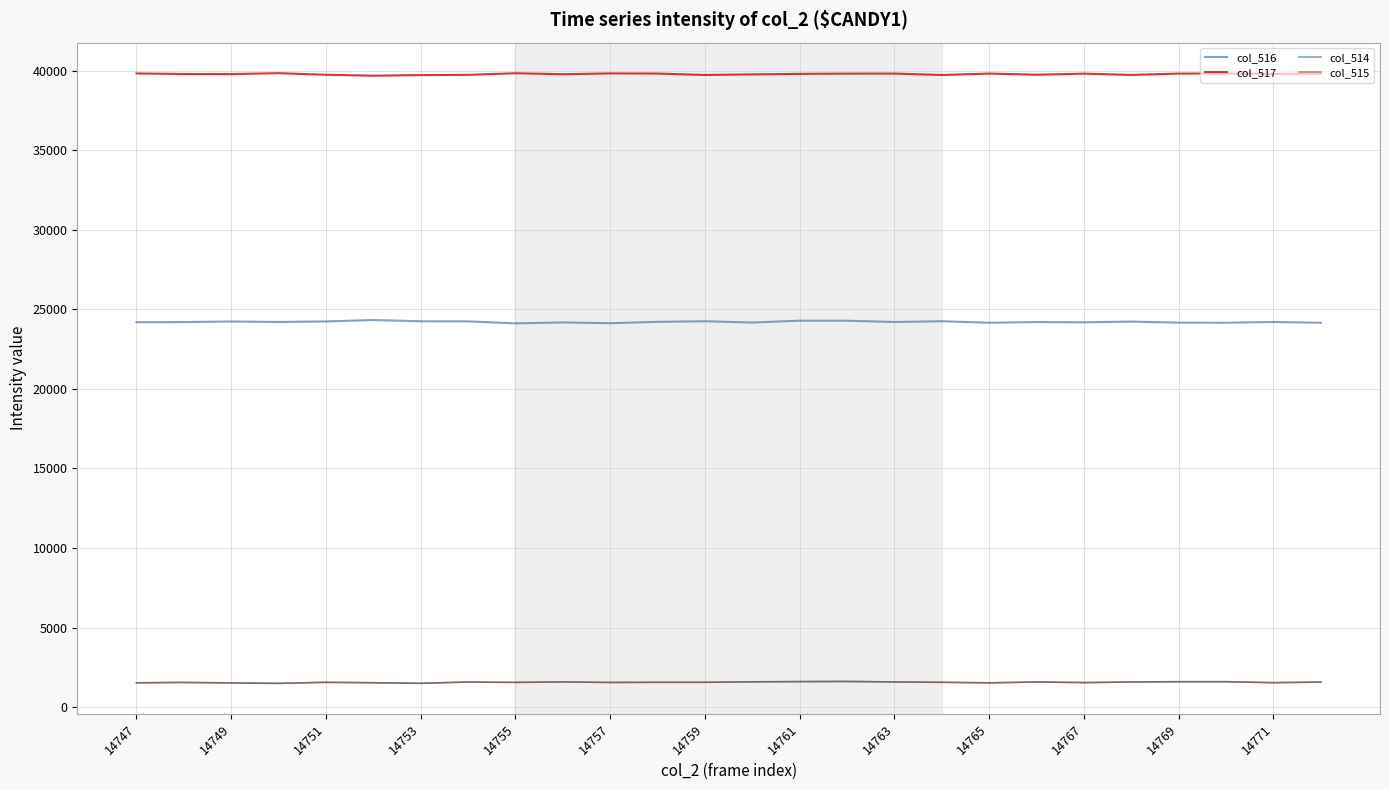

What is the minimum value shown in the chart?

1489